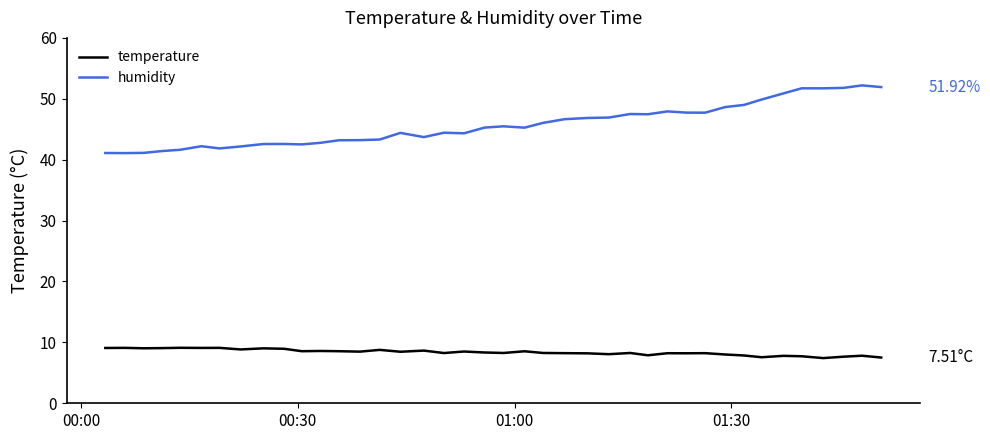

Rank the series by their average value, from lowest to highest.

temperature, humidity